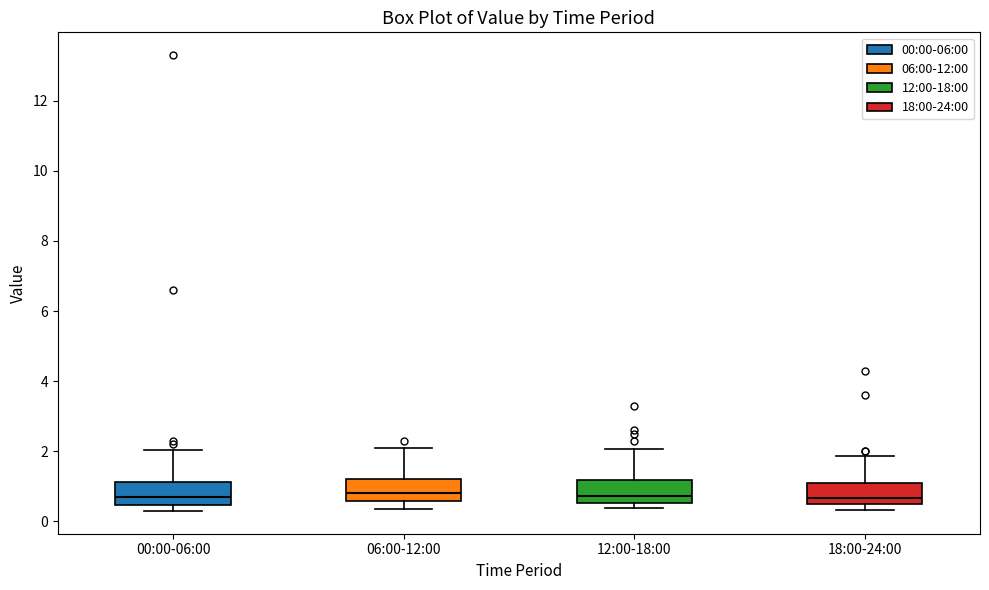

Reading left to right, read every box against the y-axis: the position of its median line, the range the box covers, and the ends of its whiskers. The values are not printed on the chart, so give them approximately, as read against the axis.

00:00-06:00: median 0.6, box 0.4 to 1.2, whiskers 0.4 (just below the box's lower edge) to 2.0
06:00-12:00: median 0.8, box 0.6 to 1.2, whiskers 0.4 to 2.2
12:00-18:00: median 0.8, box 0.6 to 1.2, whiskers 0.4 to 2.0
18:00-24:00: median 0.6 (just above the box's lower edge), box 0.6 to 1.2, whiskers 0.4 to 1.8